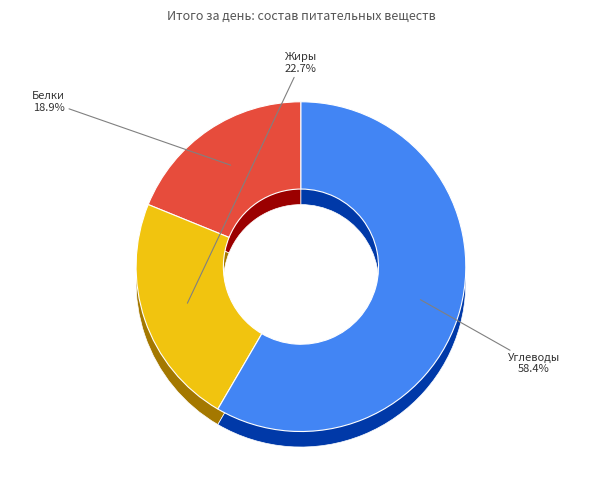

Is Углеводы the majority of the pie?

Yes